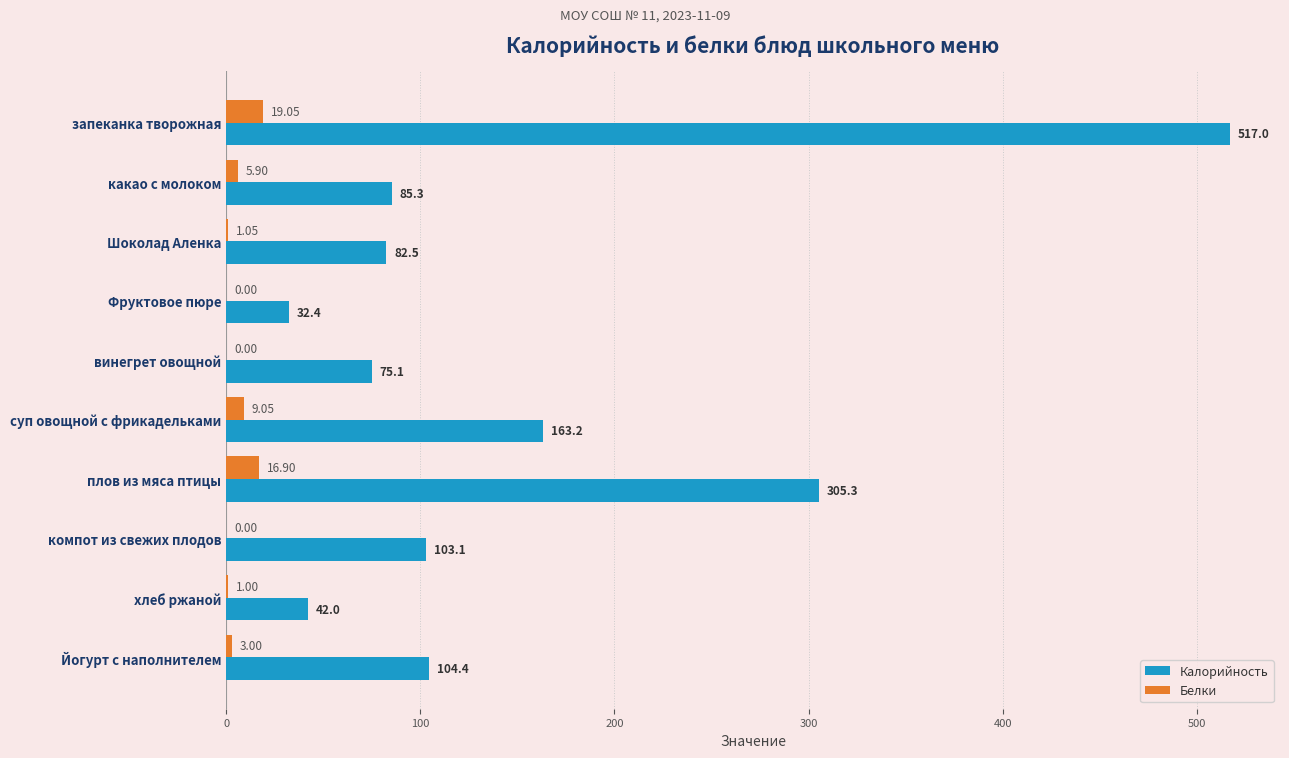

Is the value of Калорийность at суп овощной с фрикадельками greater than the value of Белки at компот из свежих плодов?

Yes